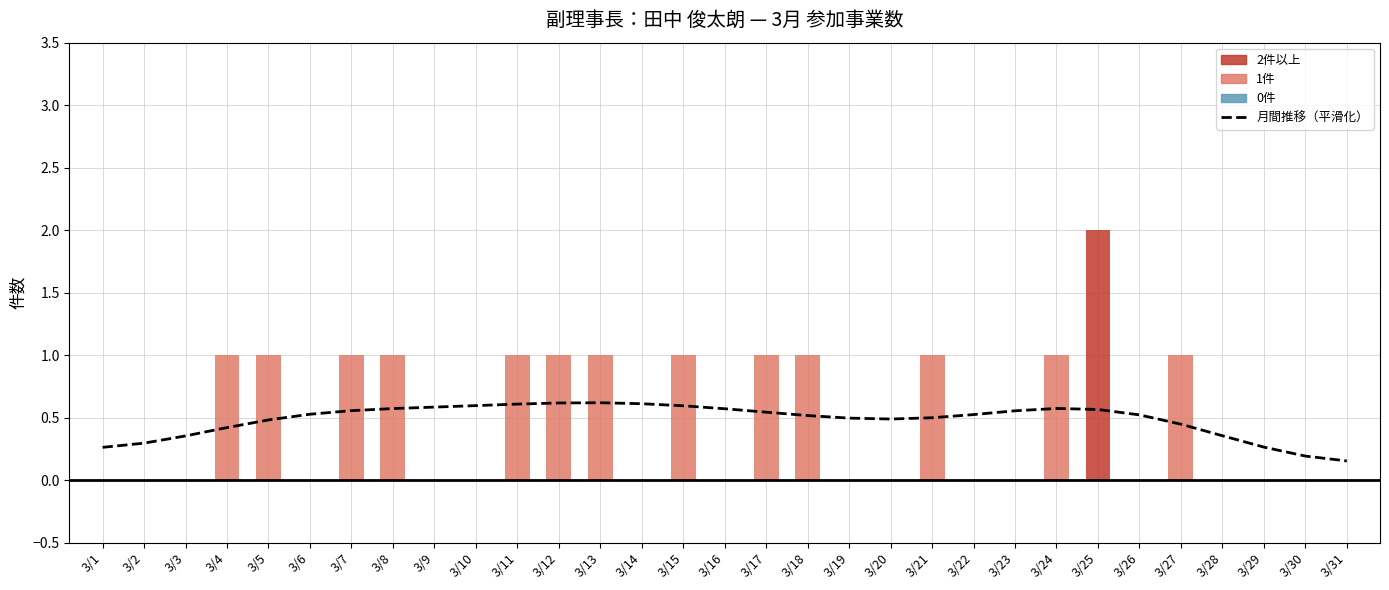

What is the minimum value shown in the chart?

0.2